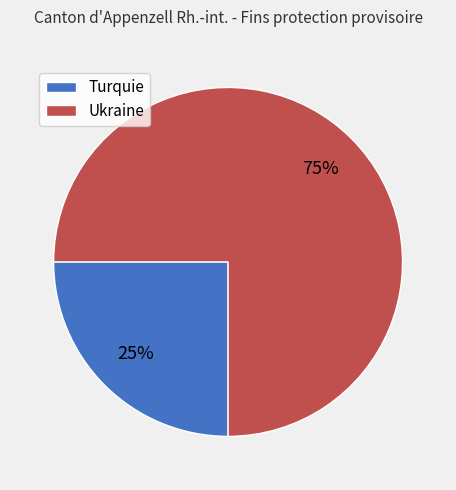

To the nearest percent, what is the average slice percentage?

50%